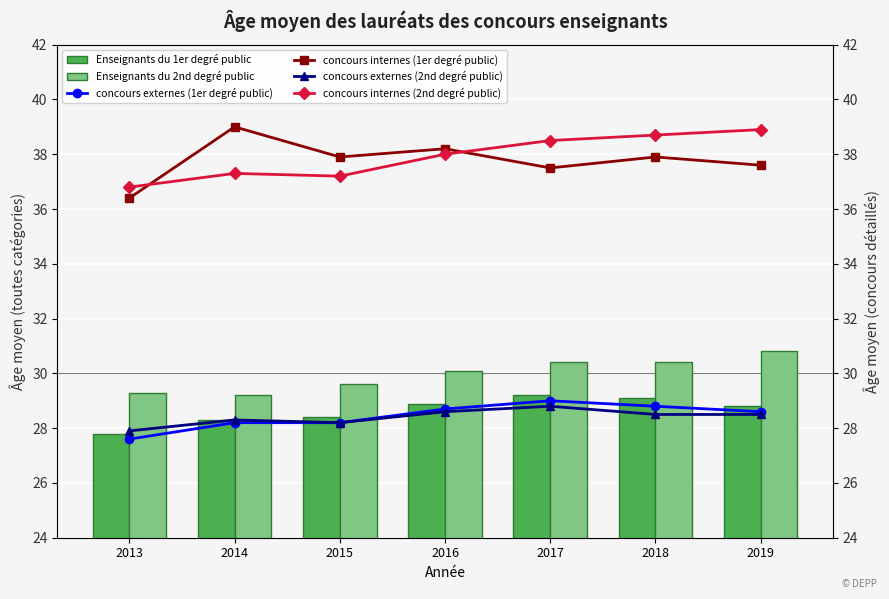

Is it true that Enseignants du 1er degré public equals 8.9 at 2015?

False